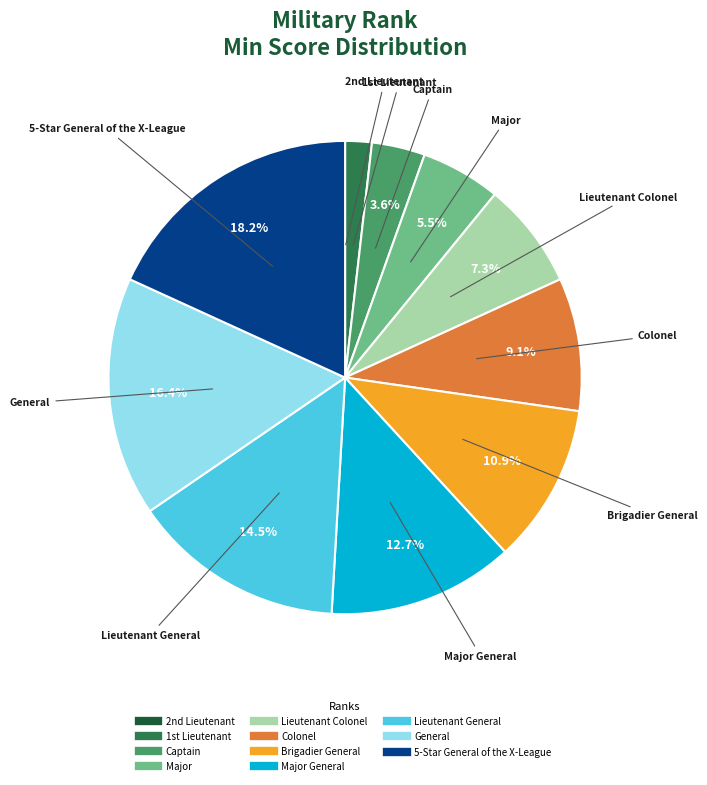

To the nearest percent, what is the average slice percentage?

9%